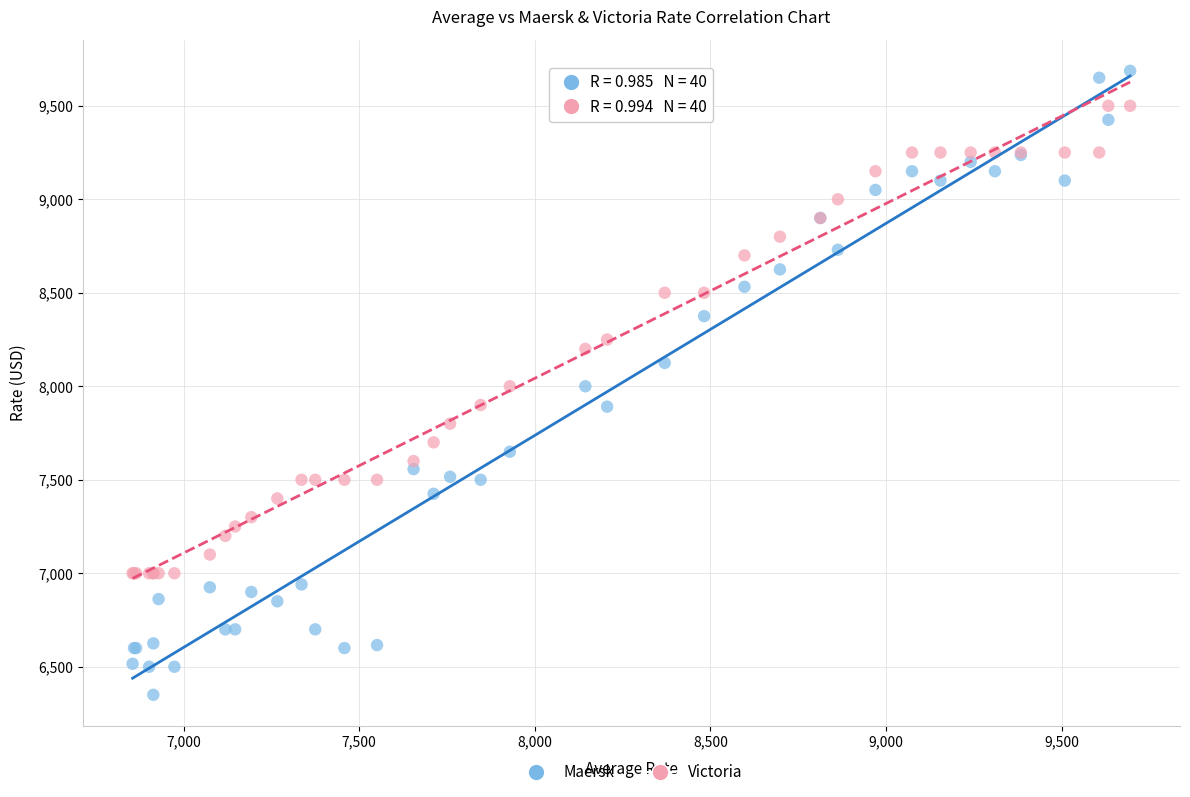

Which series has the largest Y range (max minus min)?

Maersk